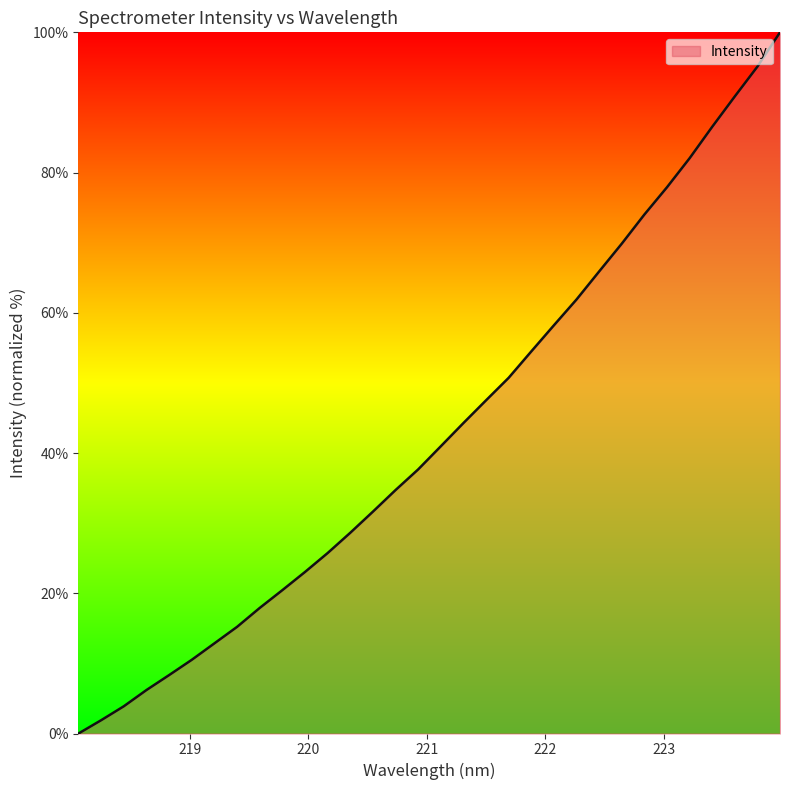

What is the difference between the maximum and minimum values?

100.0